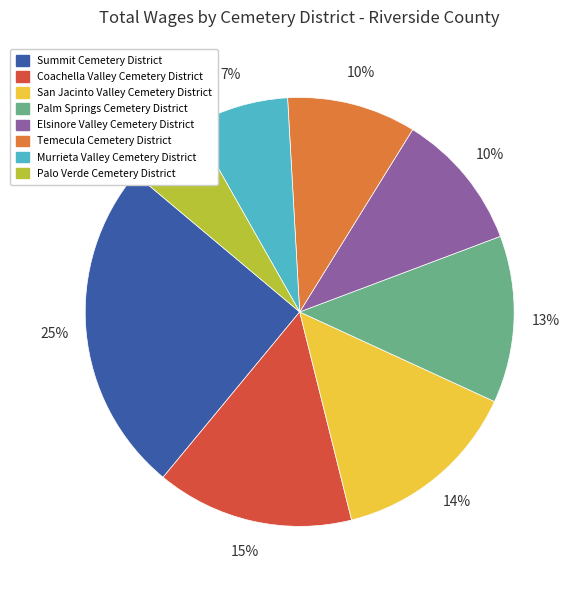

Does any single category account for the majority?

No